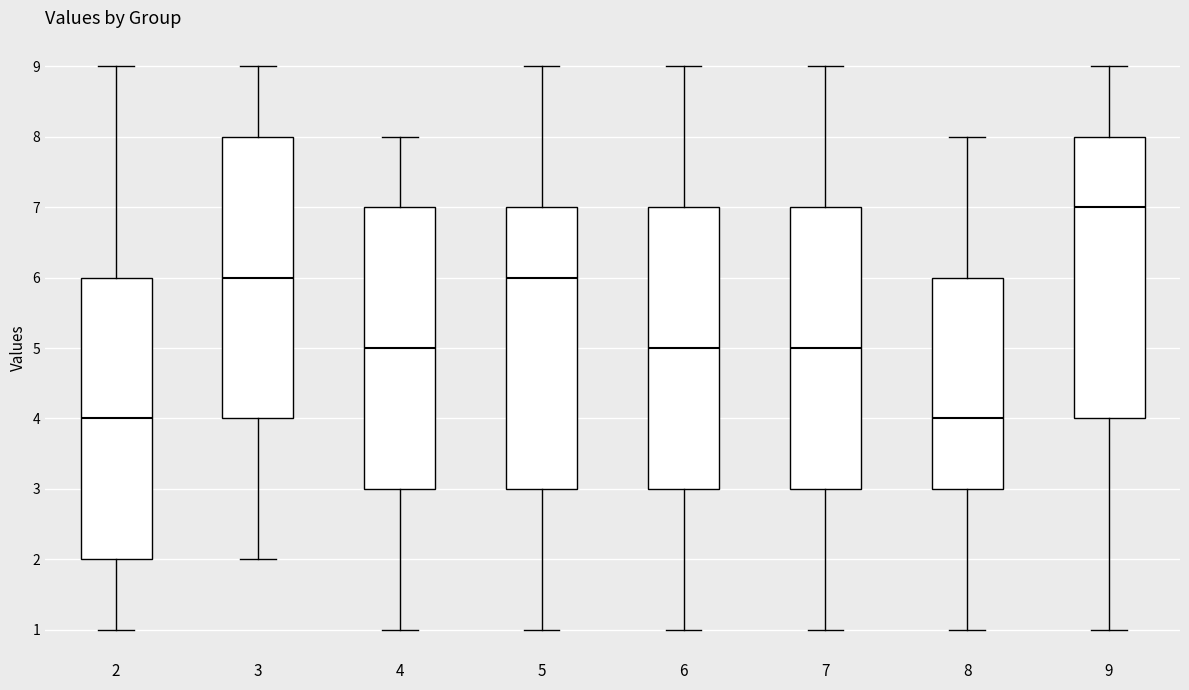

Reading left to right, transcribe this box plot: for each box, give where its median line is, the range the box spans, and where its two whiskers end, as read against the y-axis. The values are not printed on the chart, so give them approximately, as read against the axis.

2: median 4, box 2 to 6, whiskers 1 to 9
3: median 6, box 4 to 8, whiskers 2 to 9
4: median 5, box 3 to 7, whiskers 1 to 8
5: median 6, box 3 to 7, whiskers 1 to 9
6: median 5, box 3 to 7, whiskers 1 to 9
7: median 5, box 3 to 7, whiskers 1 to 9
8: median 4, box 3 to 6, whiskers 1 to 8
9: median 7, box 4 to 8, whiskers 1 to 9